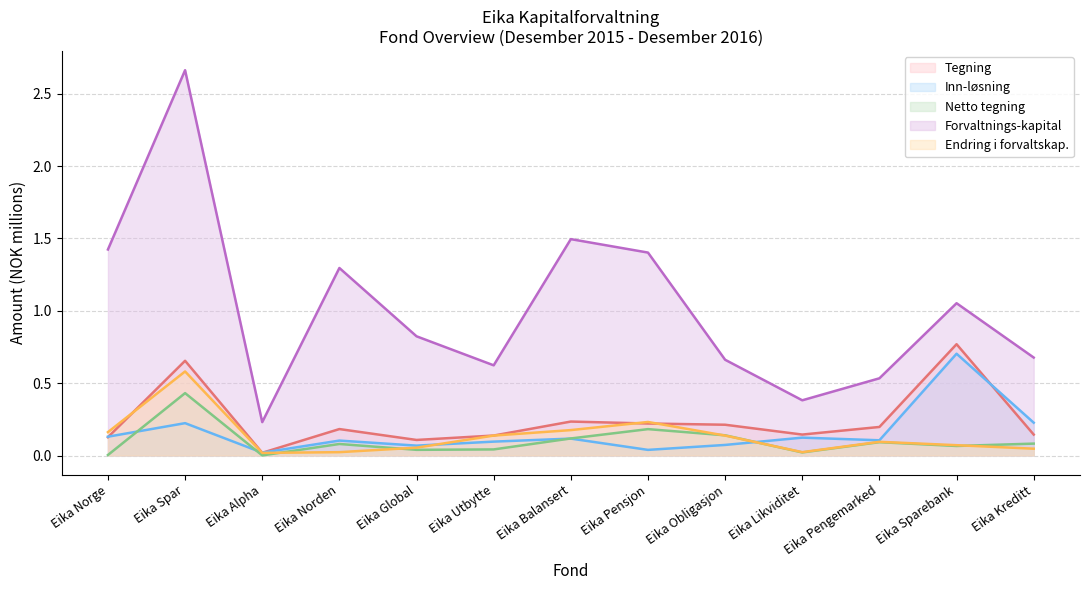

The Tegning series shows 0.0 at Eika Alpha. True or false?

True